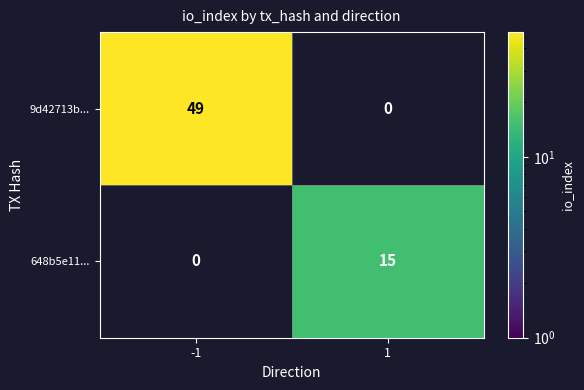

What is the highest value of the 9d42713b... series?

49